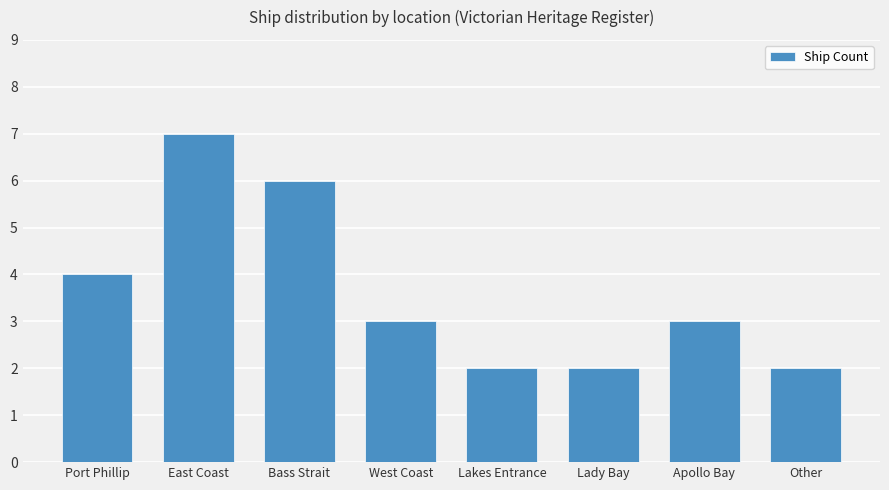

What is the average value?

4